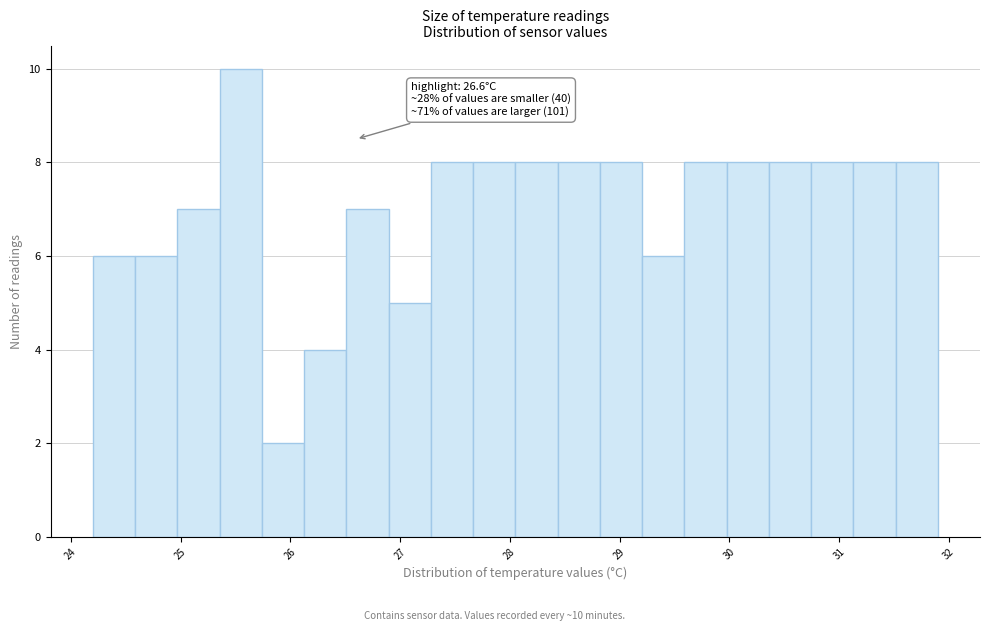

Around what value on the x-axis is the tallest bar? Give the approximate position of its centre, as read against the axis.

25.5